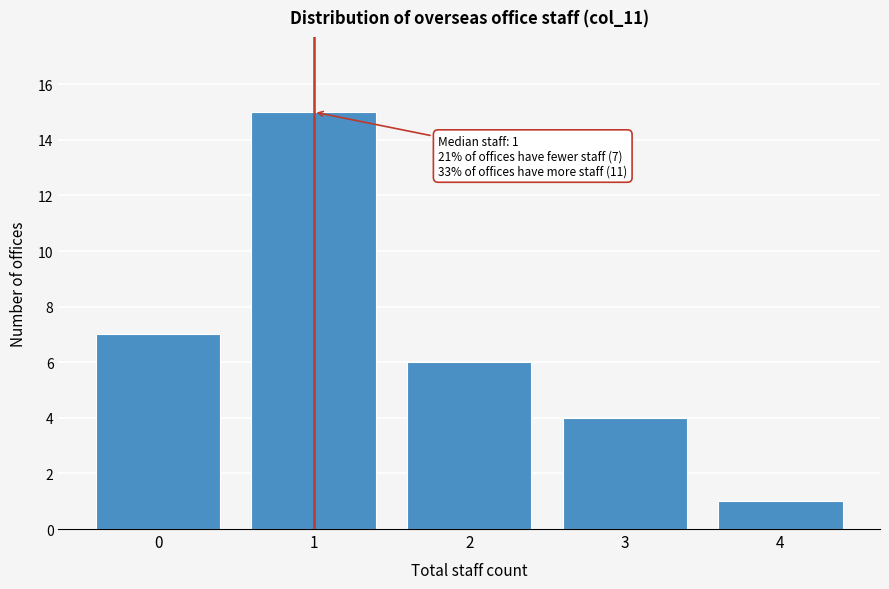

Reading left to right, what are all the values shown in this chart?

0=7	1=15	2=6	3=4	4=1